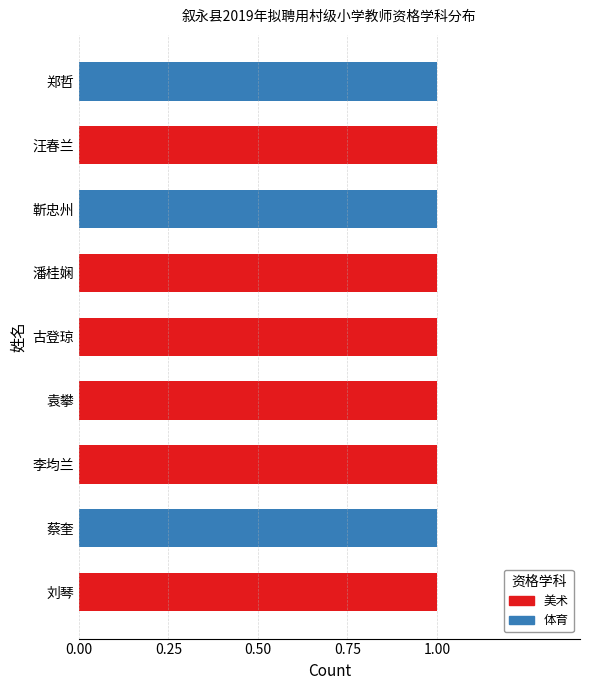

The 美术 series shows 0 at 郑哲. True or false?

True